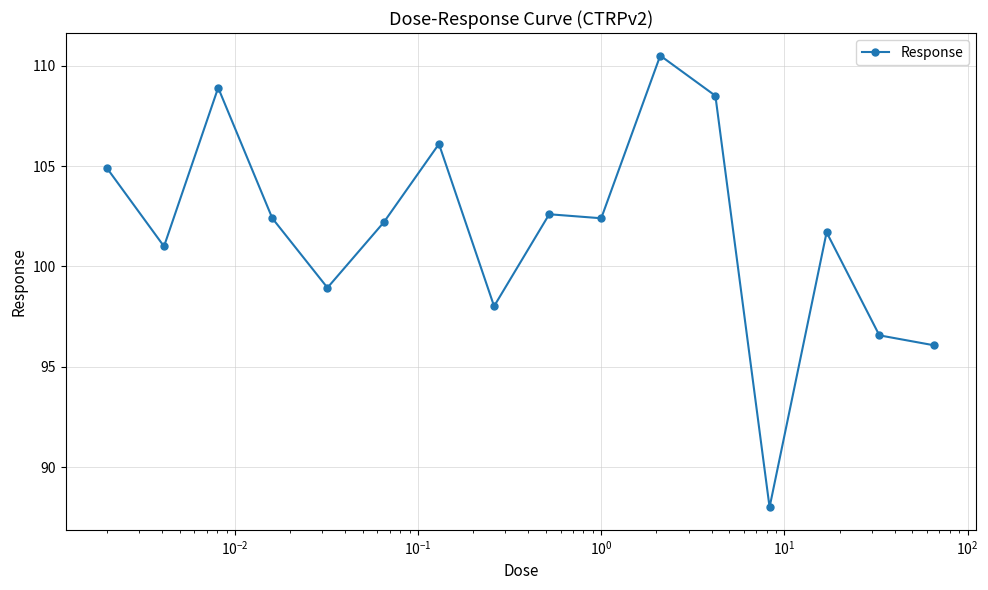

What is the average value?

101.8